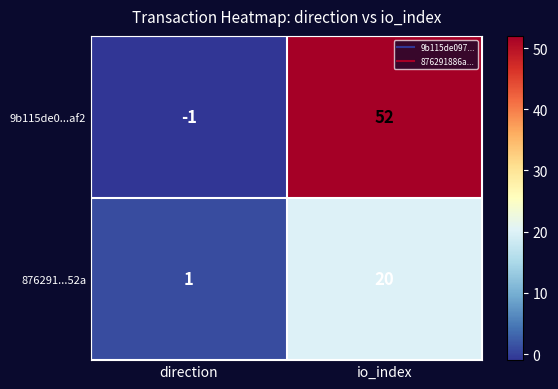

What is the difference between the 9b115de0...af2 values at io_index and direction?

53